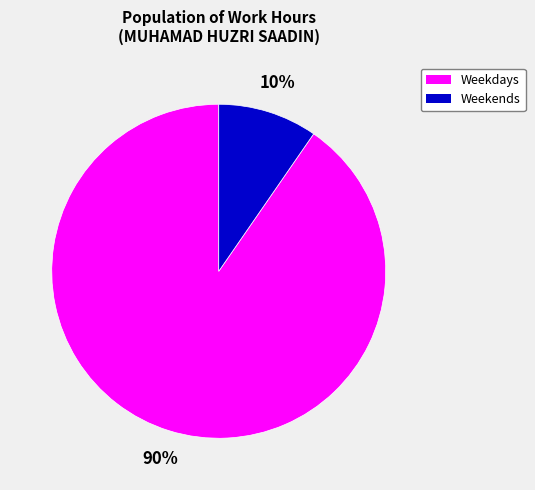

To the nearest percent, what is the average slice percentage?

50%